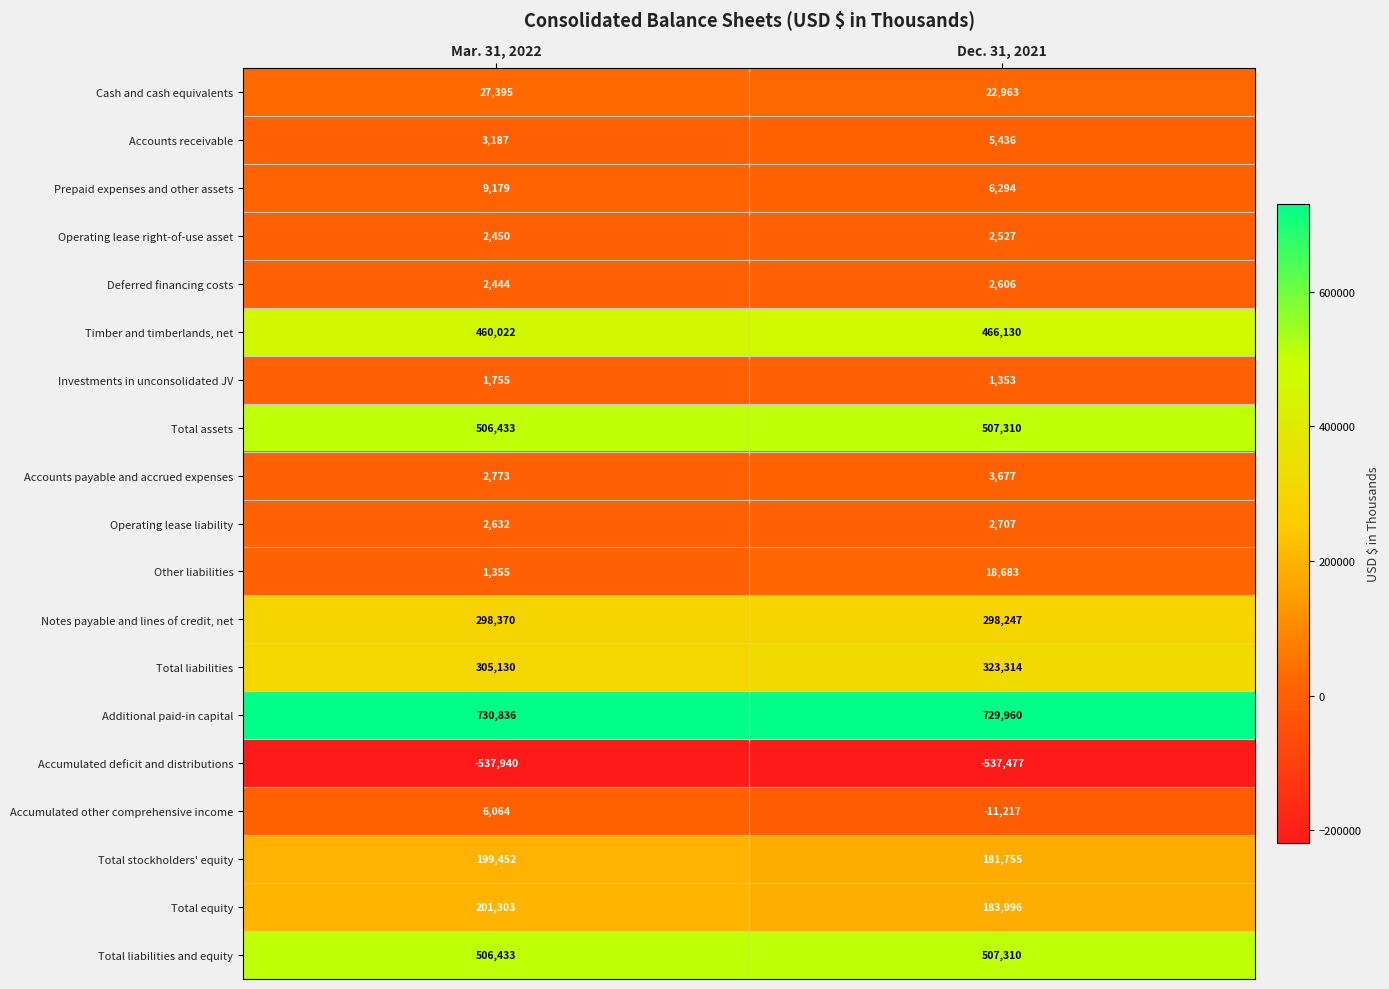

Which series has the largest range (max minus min)?

Total liabilities